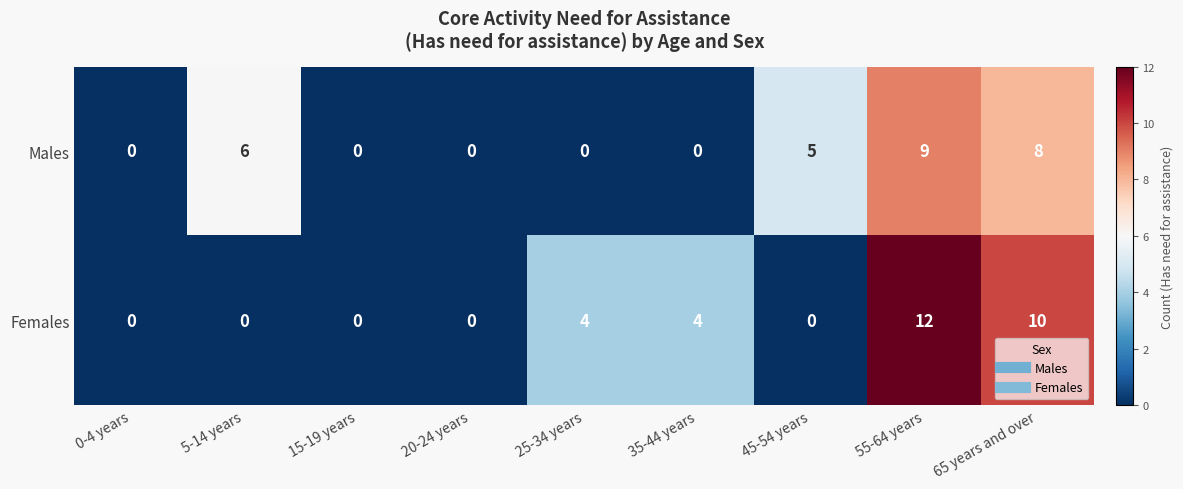

Is it true that Males equals 4 at 20-24 years?

False